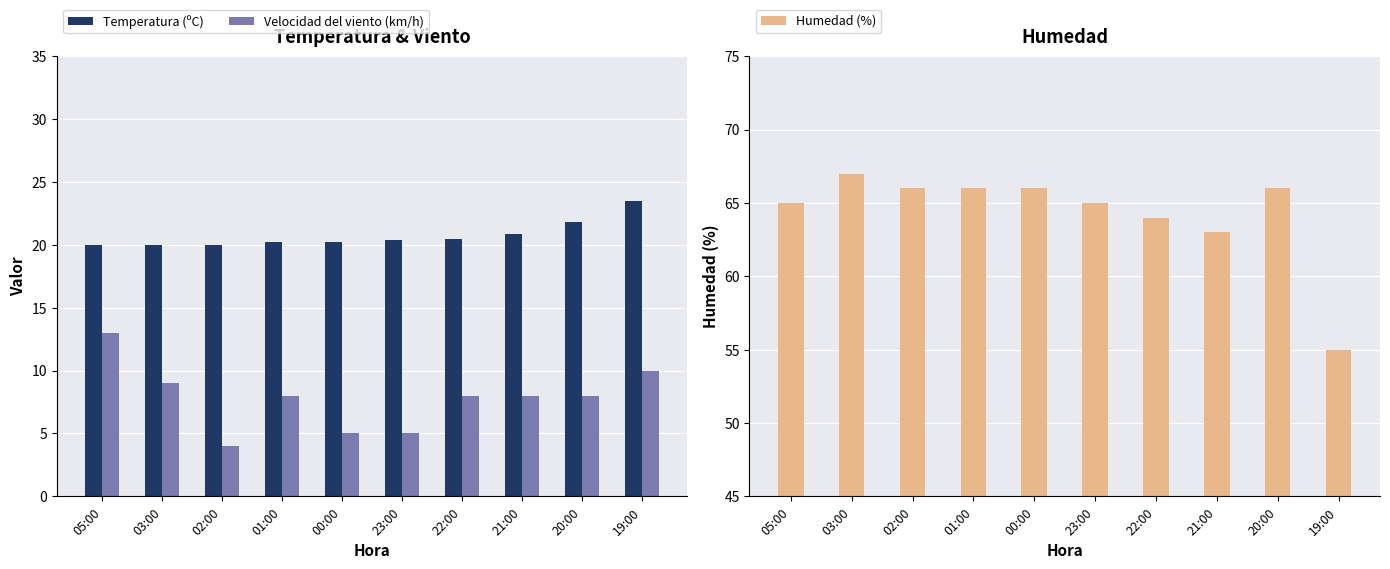

What is the total value across all series at 19:00?

88.5